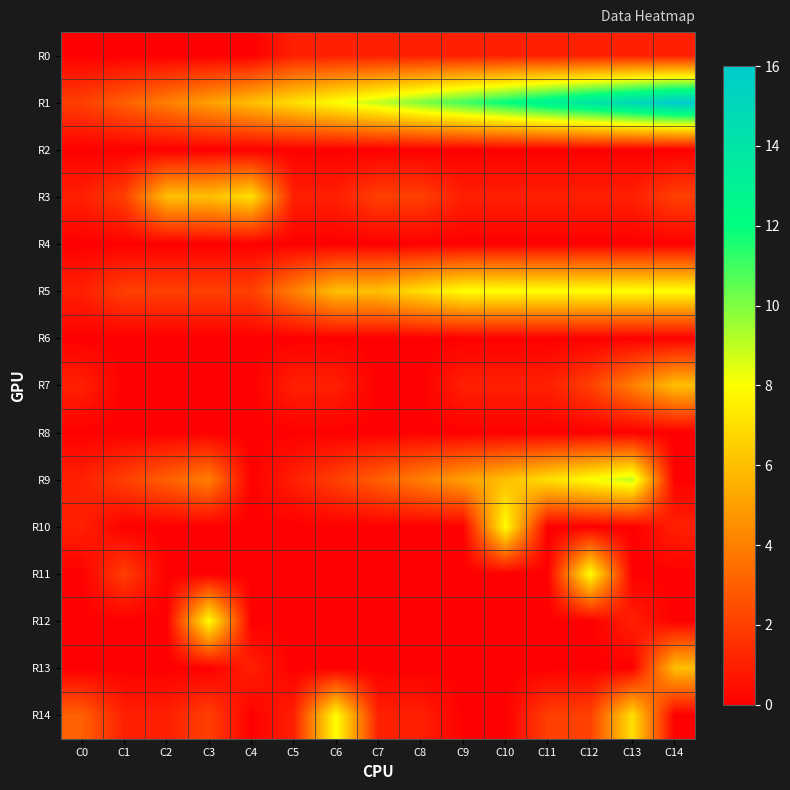

What is the total value across all series at C6?

27